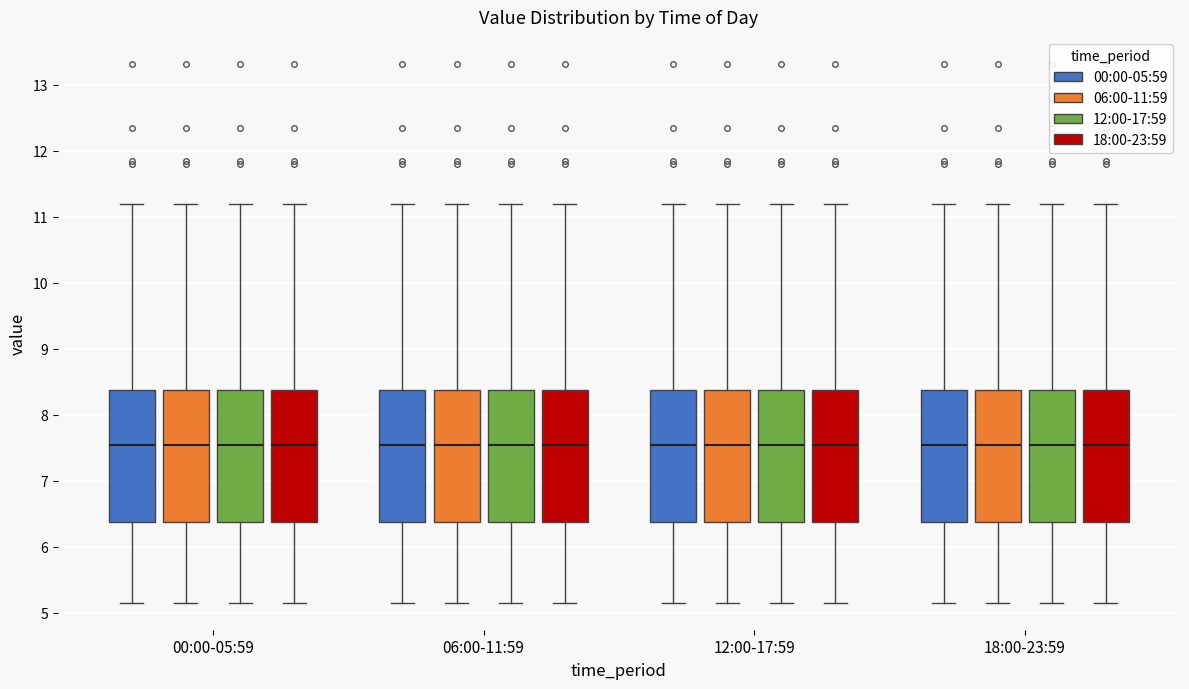

Reading left to right, read every box against the y-axis: the position of its median line, the range the box covers, and the ends of its whiskers. The values are not printed on the chart, so give them approximately, as read against the axis.

00:00-05:59 (00:00-05:59): median 7.5, box 6.4 to 8.4, whiskers 5.2 to 11.2
00:00-05:59 (06:00-11:59): median 7.5, box 6.4 to 8.4, whiskers 5.2 to 11.2
00:00-05:59 (12:00-17:59): median 7.5, box 6.4 to 8.4, whiskers 5.2 to 11.2
00:00-05:59 (18:00-23:59): median 7.5, box 6.4 to 8.4, whiskers 5.2 to 11.2
06:00-11:59 (00:00-05:59): median 7.5, box 6.4 to 8.4, whiskers 5.2 to 11.2
06:00-11:59 (06:00-11:59): median 7.5, box 6.4 to 8.4, whiskers 5.2 to 11.2
06:00-11:59 (12:00-17:59): median 7.5, box 6.4 to 8.4, whiskers 5.2 to 11.2
06:00-11:59 (18:00-23:59): median 7.5, box 6.4 to 8.4, whiskers 5.2 to 11.2
12:00-17:59 (00:00-05:59): median 7.5, box 6.4 to 8.4, whiskers 5.2 to 11.2
12:00-17:59 (06:00-11:59): median 7.5, box 6.4 to 8.4, whiskers 5.2 to 11.2
12:00-17:59 (12:00-17:59): median 7.5, box 6.4 to 8.4, whiskers 5.2 to 11.2
12:00-17:59 (18:00-23:59): median 7.5, box 6.4 to 8.4, whiskers 5.2 to 11.2
18:00-23:59 (00:00-05:59): median 7.5, box 6.4 to 8.4, whiskers 5.2 to 11.2
18:00-23:59 (06:00-11:59): median 7.5, box 6.4 to 8.4, whiskers 5.2 to 11.2
18:00-23:59 (12:00-17:59): median 7.5, box 6.4 to 8.4, whiskers 5.2 to 11.2
18:00-23:59 (18:00-23:59): median 7.5, box 6.4 to 8.4, whiskers 5.2 to 11.2